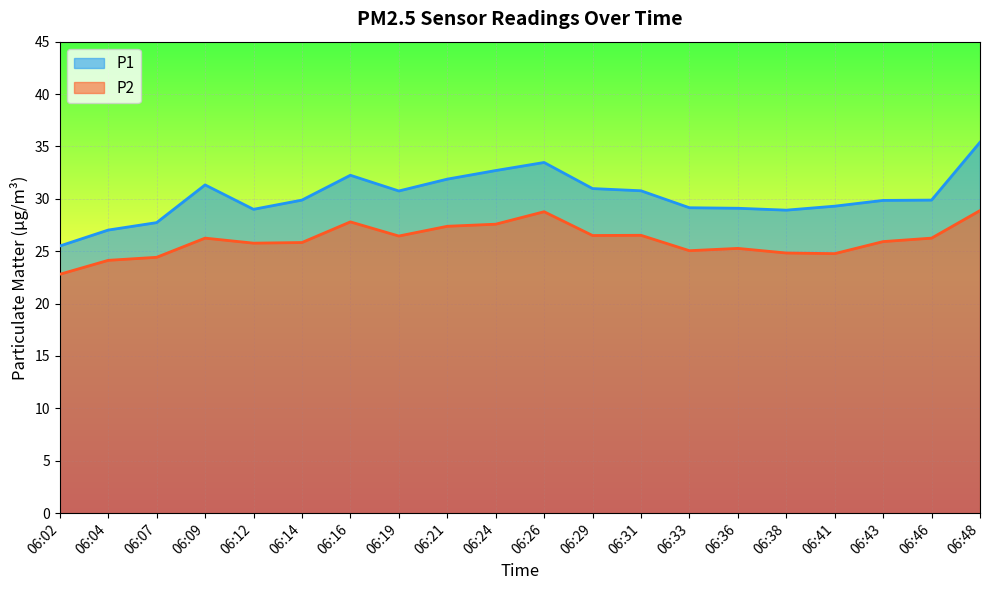

What is the difference between the P2 values at 06:14 and 06:24?

1.8